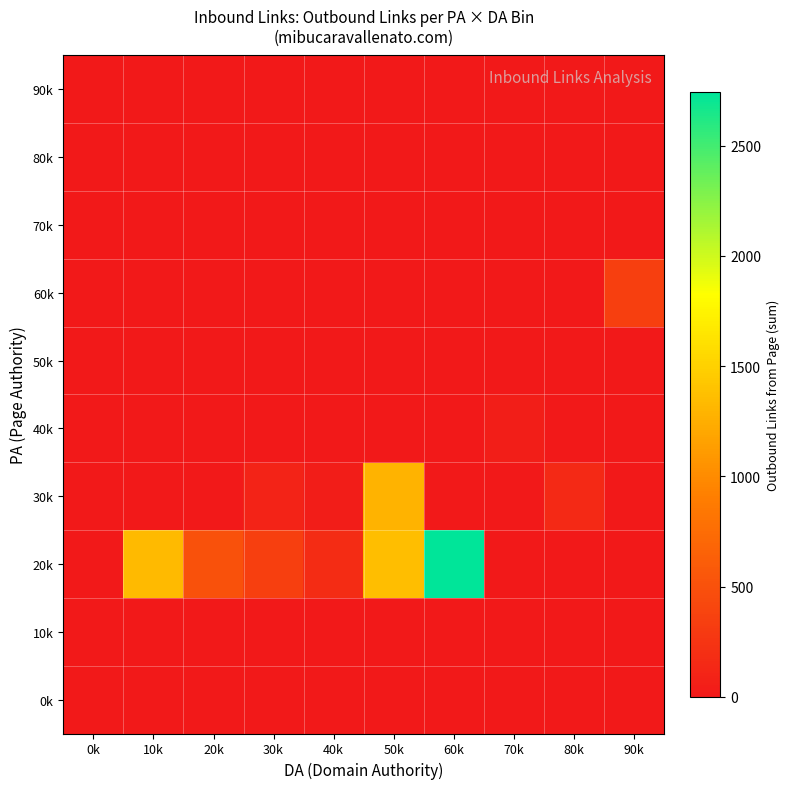

Reading left to right, list all the values displayed in this chart.

0k: 0k=0	10k=0	20k=0	30k=0	40k=0	50k=0	60k=0	70k=0	80k=0	90k=0
10k: 0k=0	10k=0	20k=0	30k=0	40k=0	50k=0	60k=0	70k=0	80k=0	90k=0
20k: 0k=0	10k=1338	20k=505	30k=352	40k=173	50k=1370	60k=2743	70k=0	80k=0	90k=0
30k: 0k=0	10k=0	20k=0	30k=92	40k=38	50k=1286	60k=0	70k=0	80k=140	90k=0
40k: 0k=0	10k=0	20k=0	30k=0	40k=0	50k=0	60k=0	70k=45	80k=0	90k=2
50k: 0k=0	10k=0	20k=0	30k=0	40k=0	50k=0	60k=0	70k=0	80k=0	90k=0
60k: 0k=0	10k=0	20k=0	30k=0	40k=0	50k=0	60k=0	70k=0	80k=0	90k=343
70k: 0k=0	10k=0	20k=0	30k=0	40k=0	50k=0	60k=0	70k=0	80k=0	90k=0
80k: 0k=0	10k=0	20k=0	30k=0	40k=0	50k=0	60k=0	70k=0	80k=0	90k=0
90k: 0k=0	10k=0	20k=0	30k=0	40k=0	50k=0	60k=0	70k=0	80k=0	90k=0